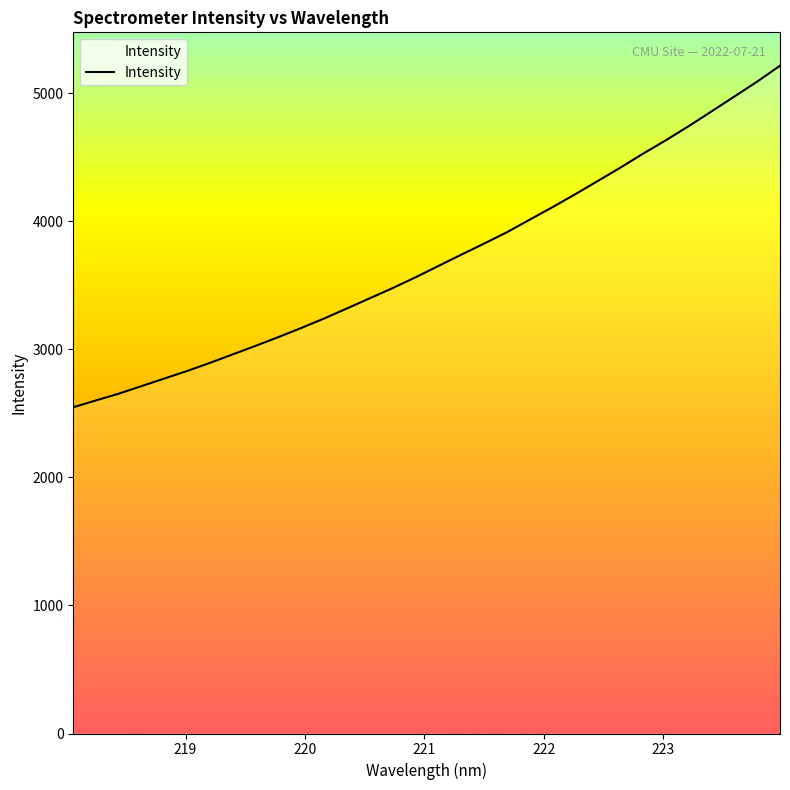

What is the difference between the maximum and minimum values?

2668.1